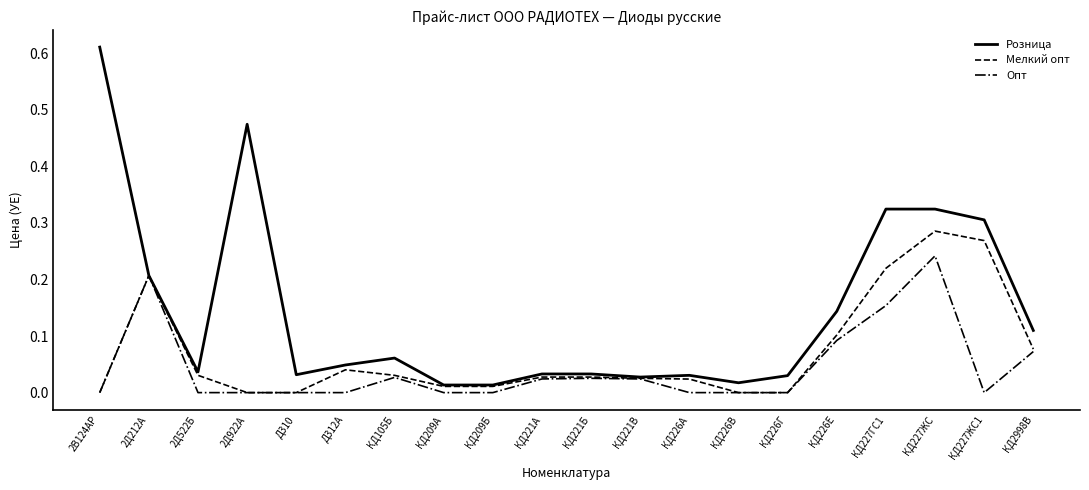

Which series has the largest total across all categories?

Розница